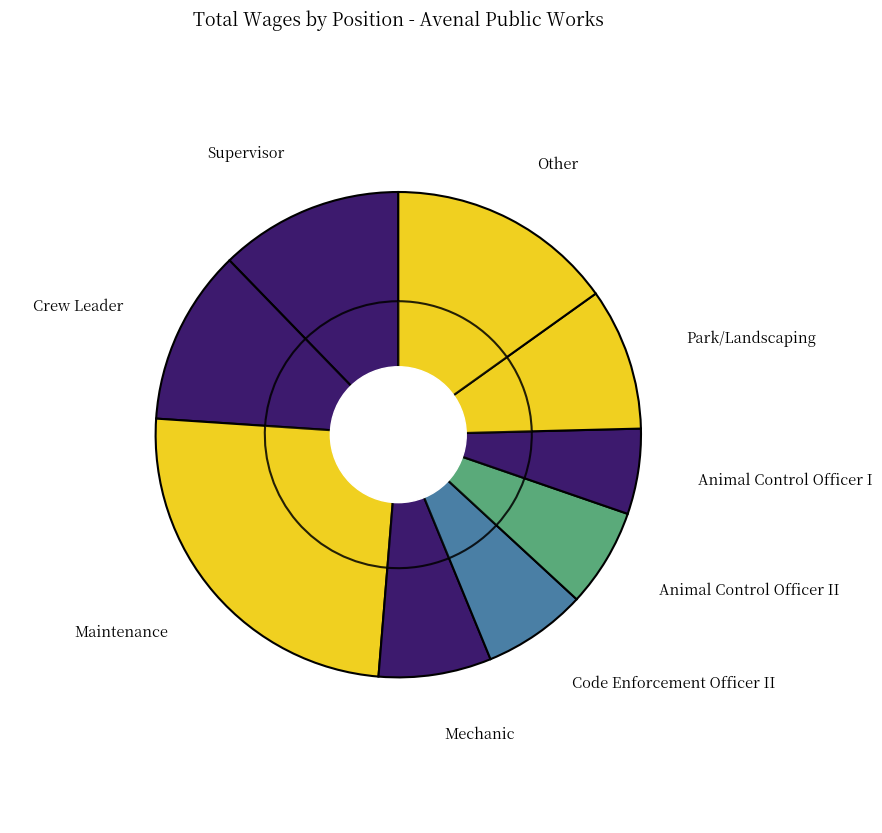

To the nearest percent, what is the combined percentage of Other and Mechanic?

23%